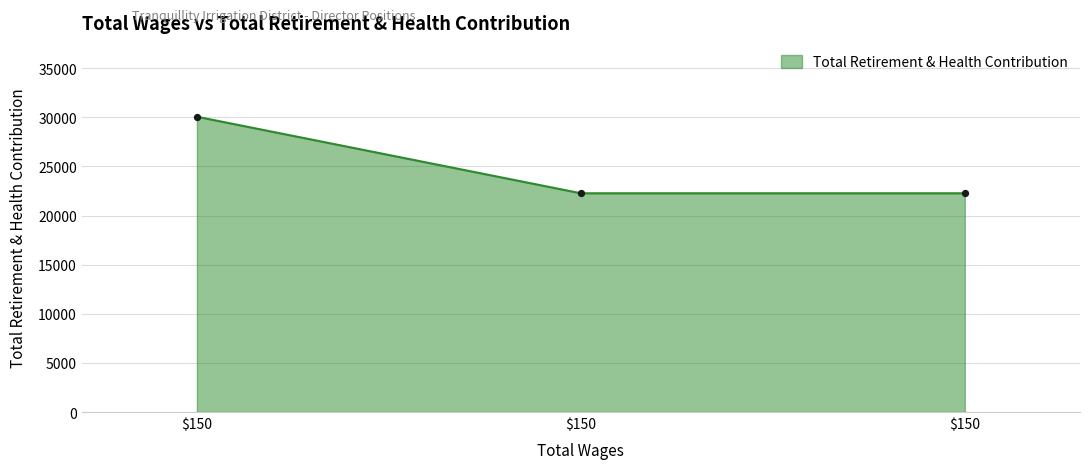

How many categories are shown in the chart?

3